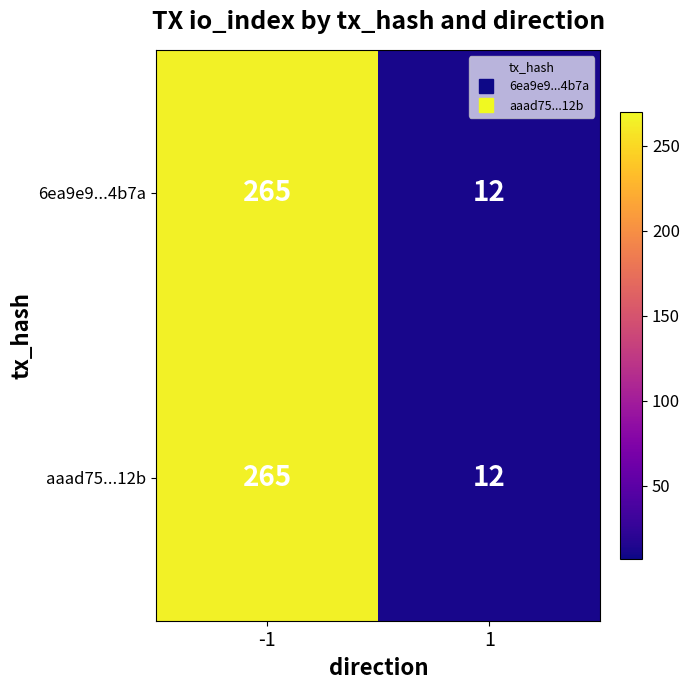

What is the minimum value for aaad75...12b?

12